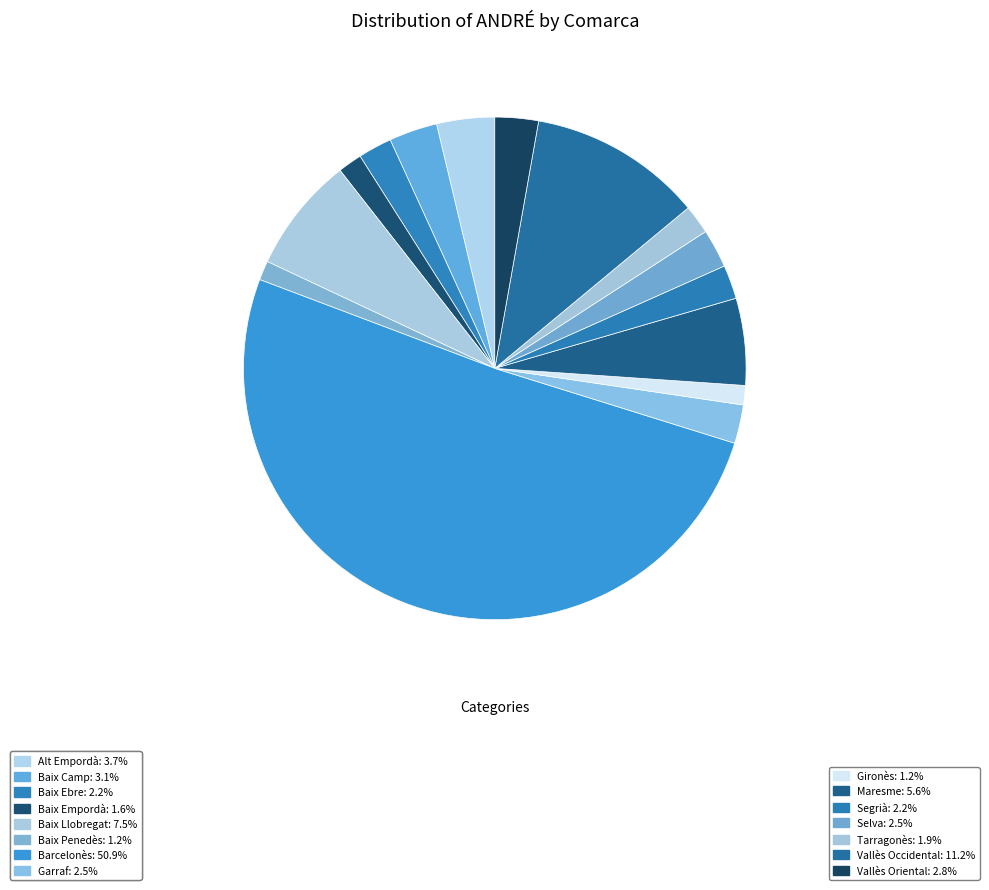

What percentage do Barcelonès and Maresme together represent?

56.5%